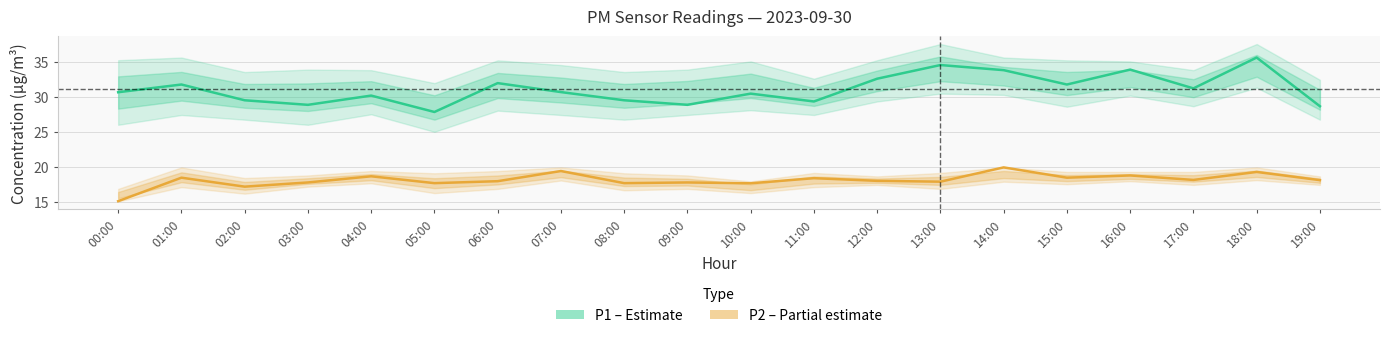

True or false: P1 (PM10) and P2 (PM2.5) cross at least once.

False